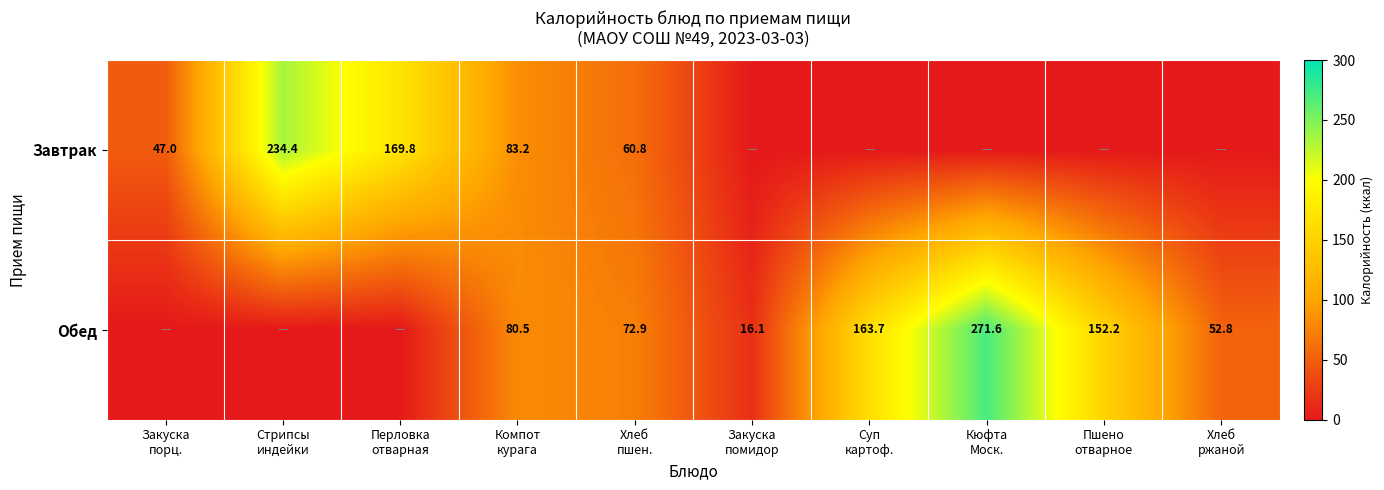

The value of Обед at Компот курага is 80.5. True or false?

True